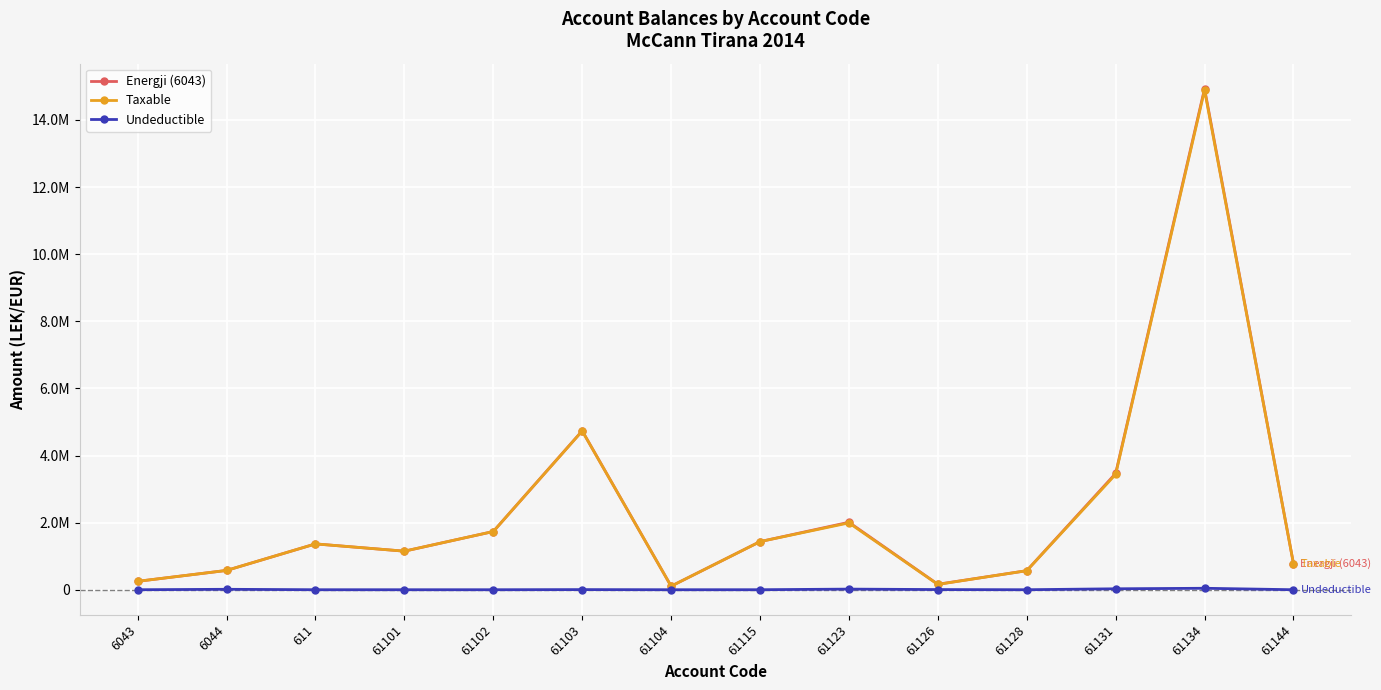

Which series has the widest spread of values?

Energji (6043)